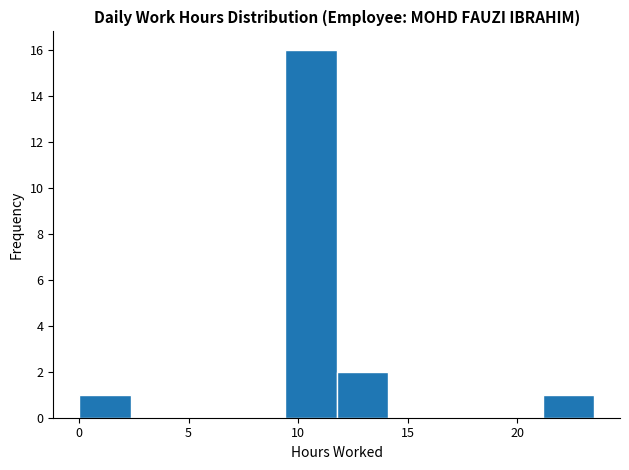

Reading left to right, list every bar in this chart as the range it spans on the x-axis followed by its height. Neither the bar edges nor the heights are printed on the chart, so give them approximately, as read against the axes.

0.0 to 2.5: 1
2.5 to 4.5: 0
4.5 to 7.0: 0
7.0 to 9.5: 0
9.5 to 12.0: 16
12.0 to 14.0: 2
14.0 to 16.5: 0
16.5 to 19.0: 0
19.0 to 21.0: 0
21.0 to 23.5: 1